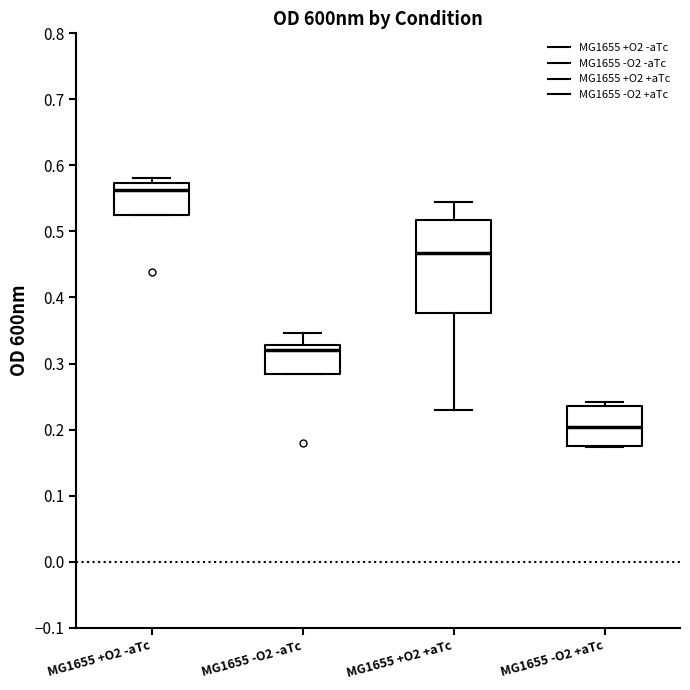

Reading left to right, read every box against the y-axis: the position of its median line, the range the box covers, and the ends of its whiskers. The values are not printed on the chart, so give them approximately, as read against the axis.

MG1655 +O2 -aTc: median 0.56, box 0.52 to 0.57, whiskers 0.52 to 0.58
MG1655 -O2 -aTc: median 0.32, box 0.28 to 0.33, whiskers 0.28 to 0.35
MG1655 +O2 +aTc: median 0.47, box 0.38 to 0.52, whiskers 0.23 to 0.54
MG1655 -O2 +aTc: median 0.20, box 0.17 to 0.24, whiskers 0.17 to 0.24 (just above the box's upper edge)